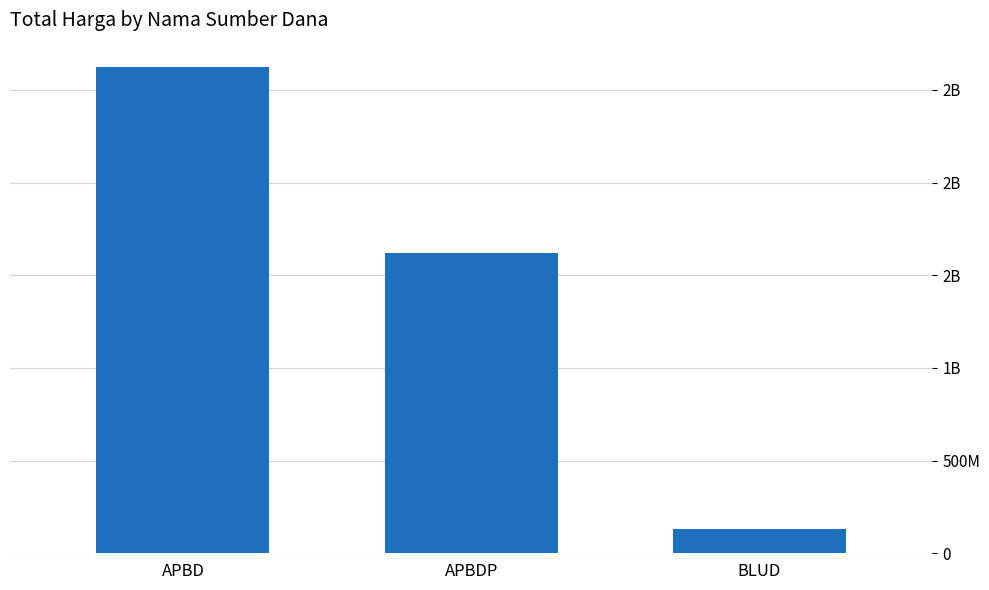

Does the chart contain any negative values?

No